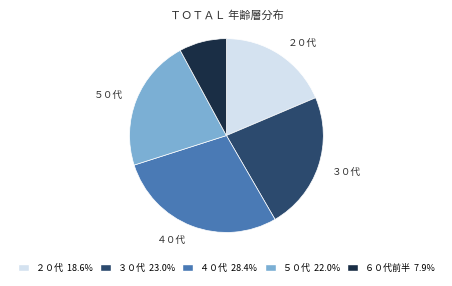

Is the sum of ３０代 and ４０代 greater than half?

Yes